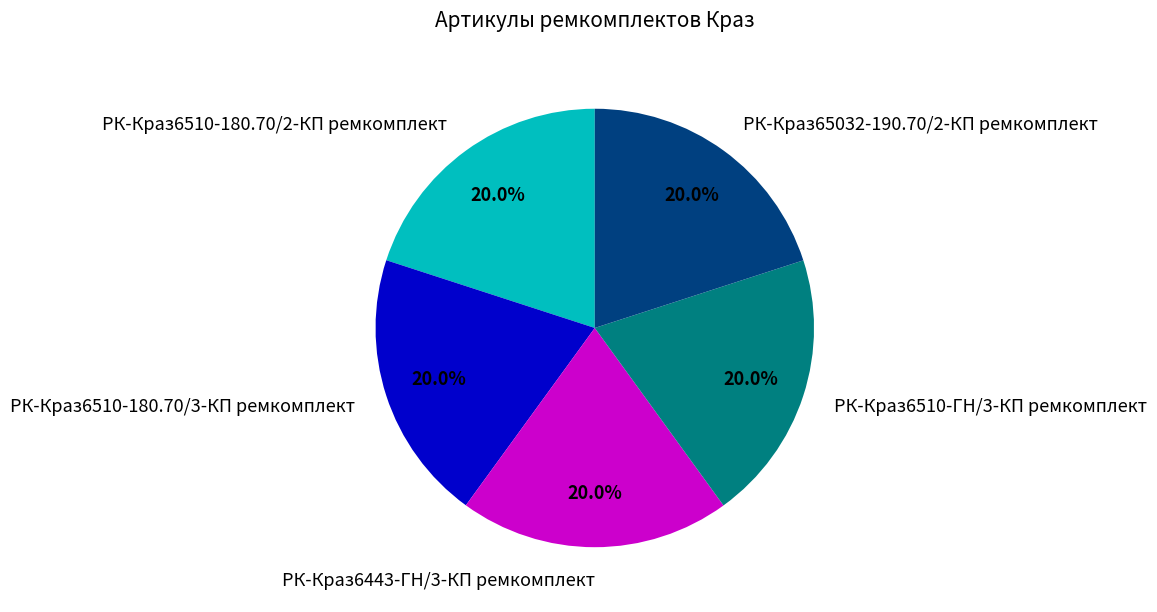

How many segments does this pie chart have?

5